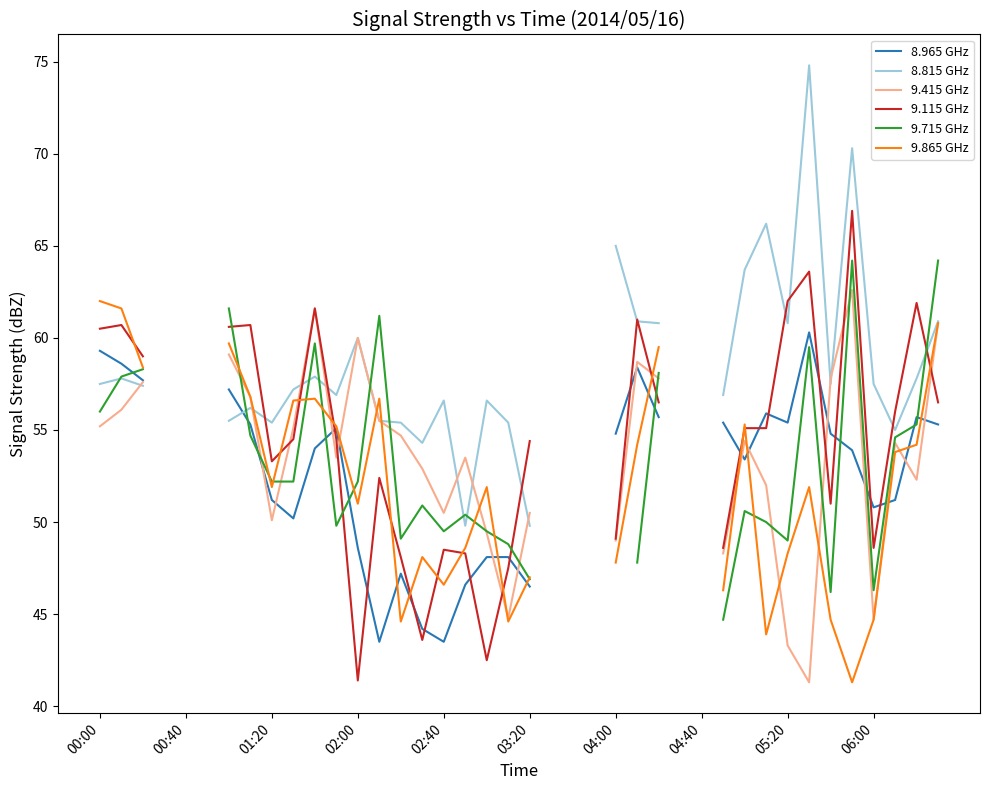

True or false: 9.115 GHz and 8.965 GHz cross at least once.

True